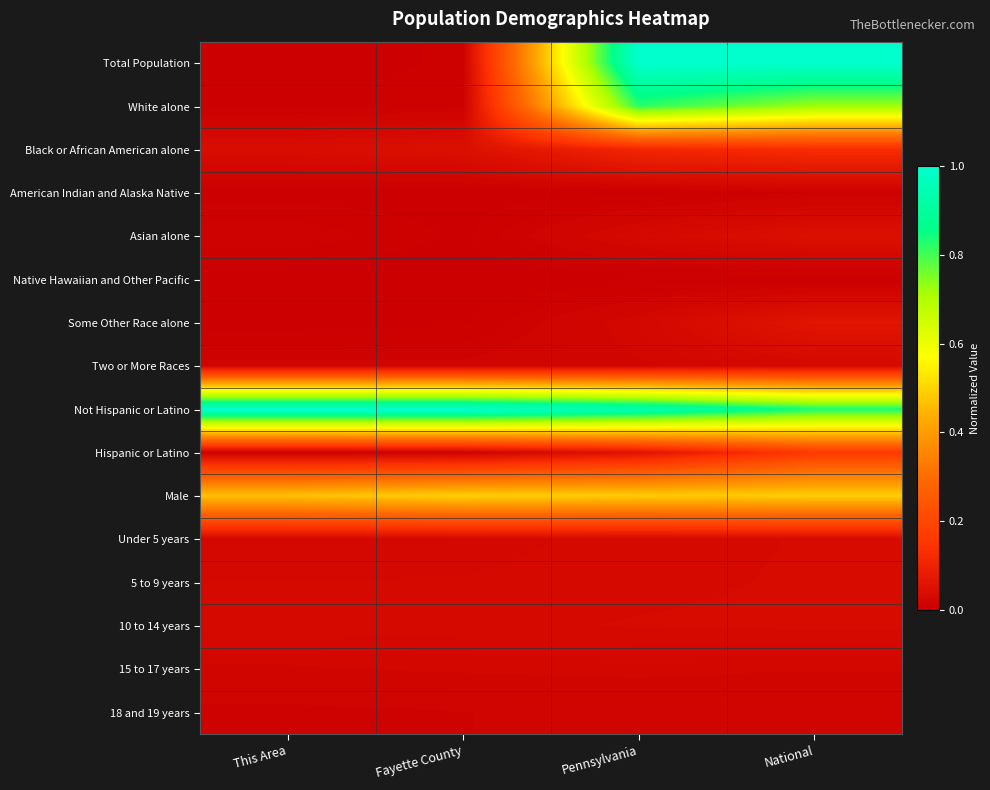

What is the total value across all series at This Area?

1.7